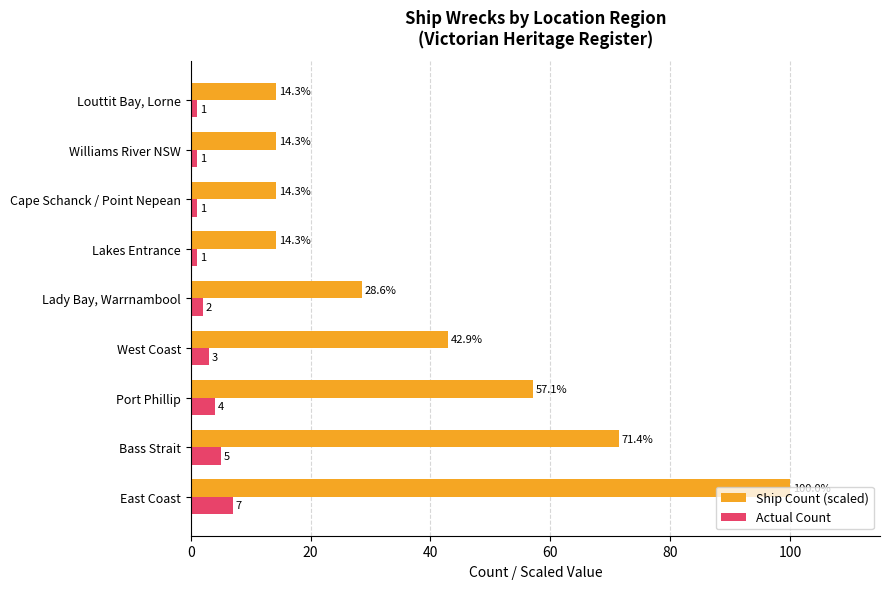

At which category is the sum across all series the highest?

East Coast